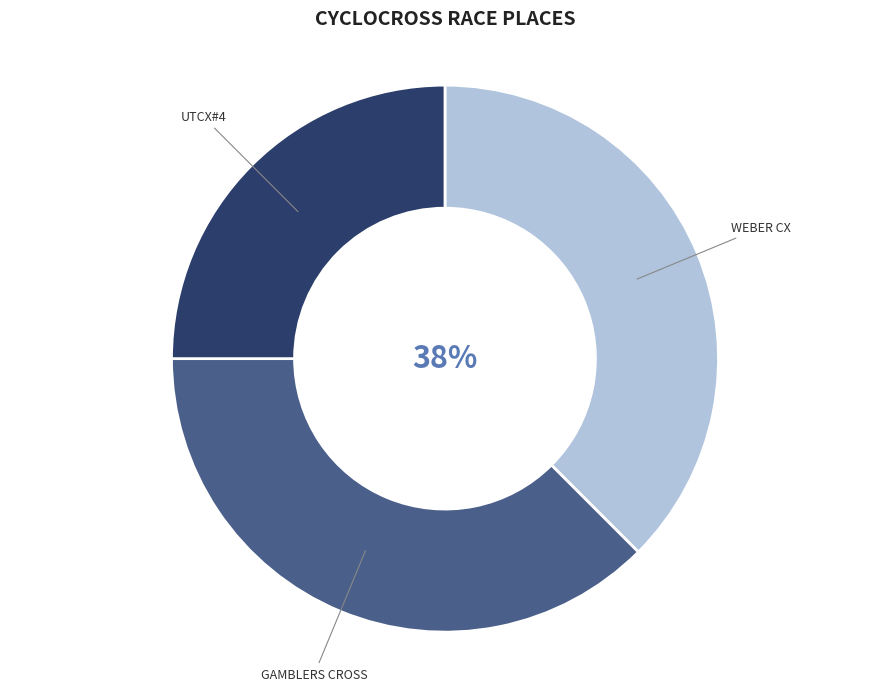

Is there any slice that represents more than half of the pie?

No